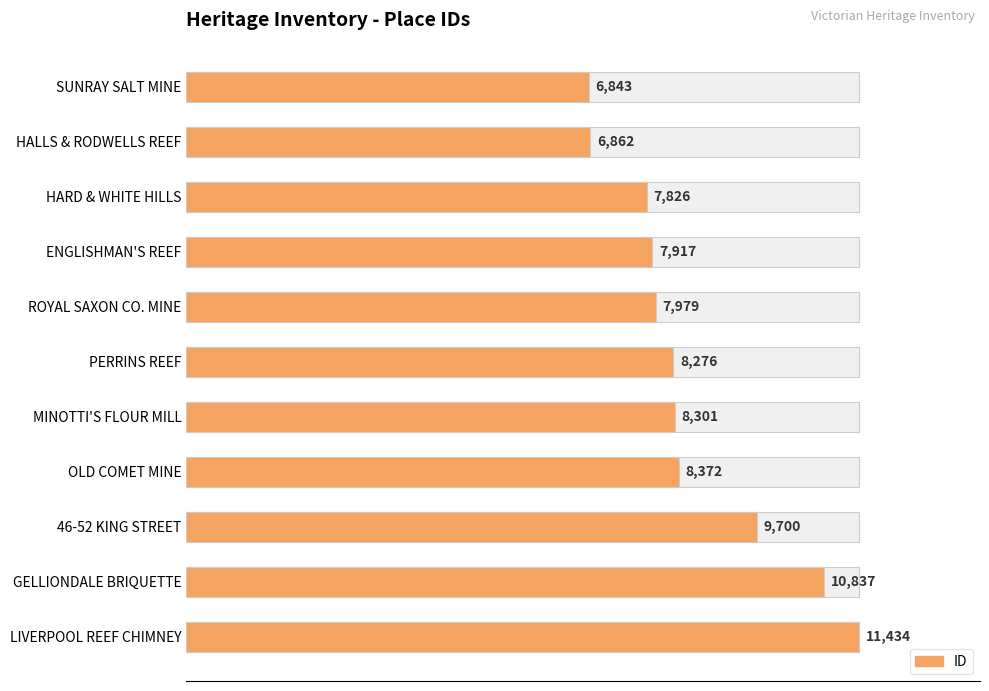

Does the chart contain any negative values?

No